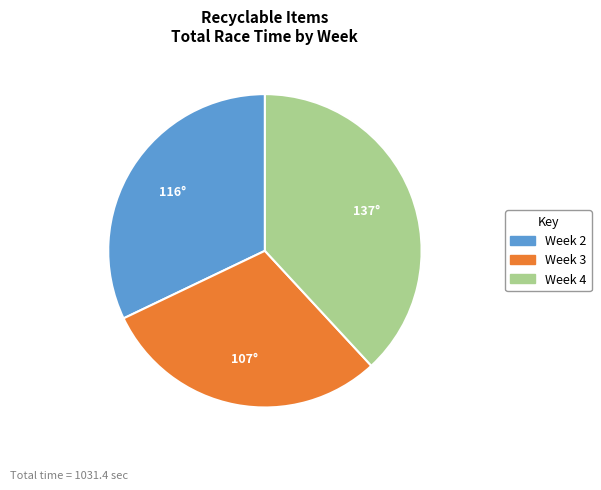

Which slice is the smallest?

Week 3